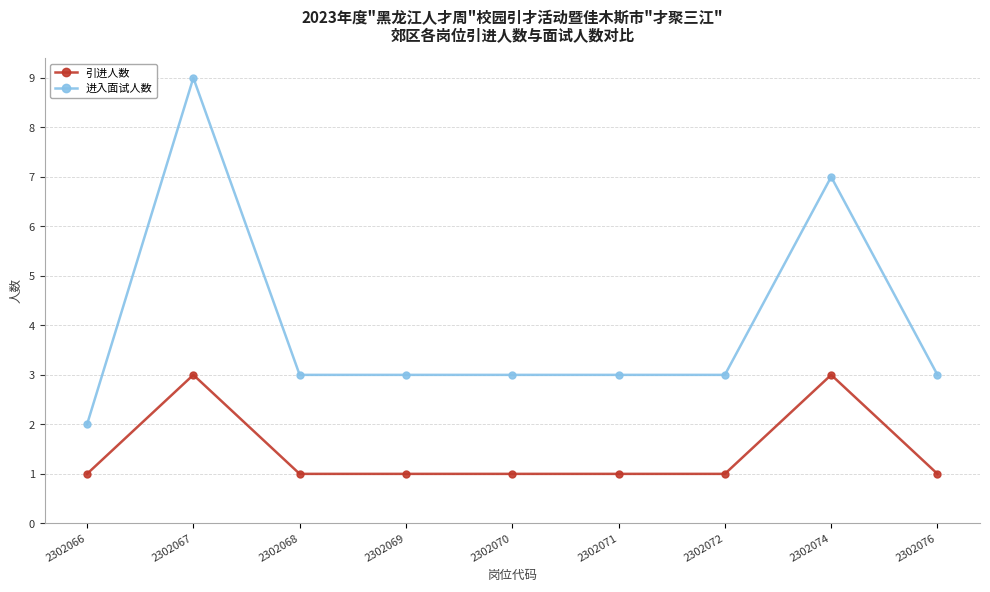

At how many categories does at least one series exceed 5?

2